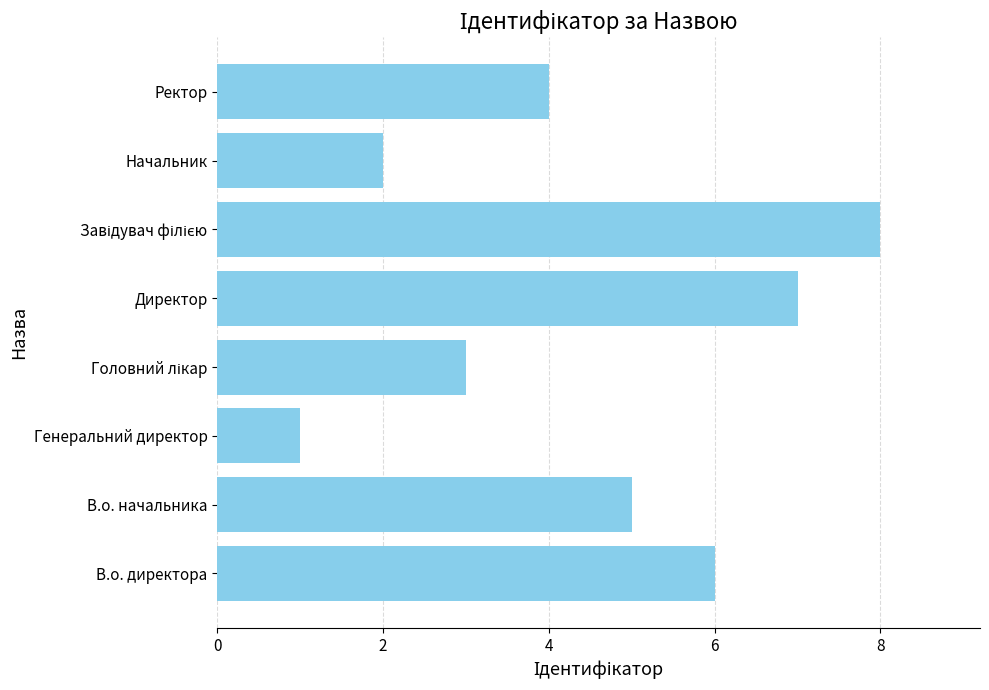

Which label corresponds to the smallest value in the chart?

Генеральний директор